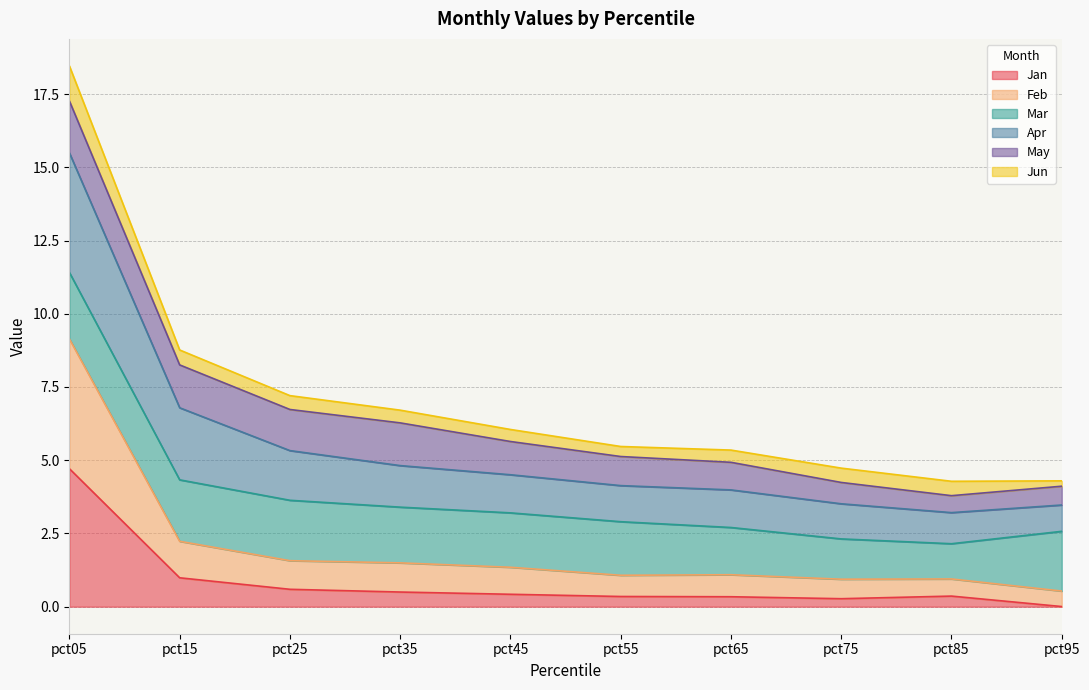

At which category does Jan reach its first local valley?

pct75